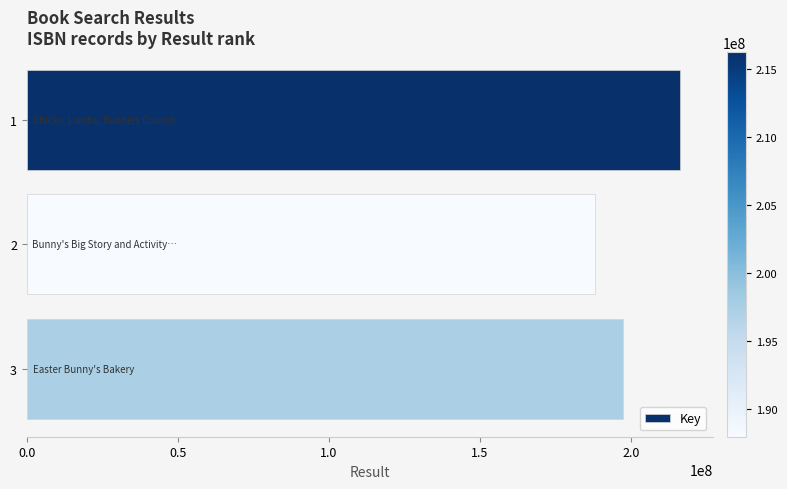

What is the change in value from 2 to 3?

+9437048